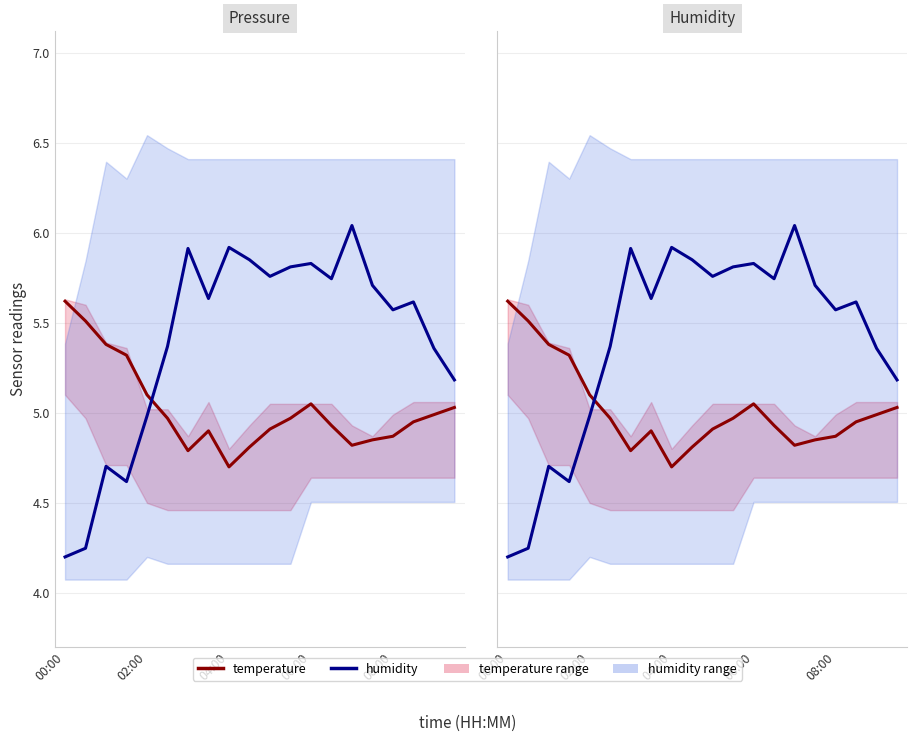

Which series has the largest range (max minus min)?

humidity